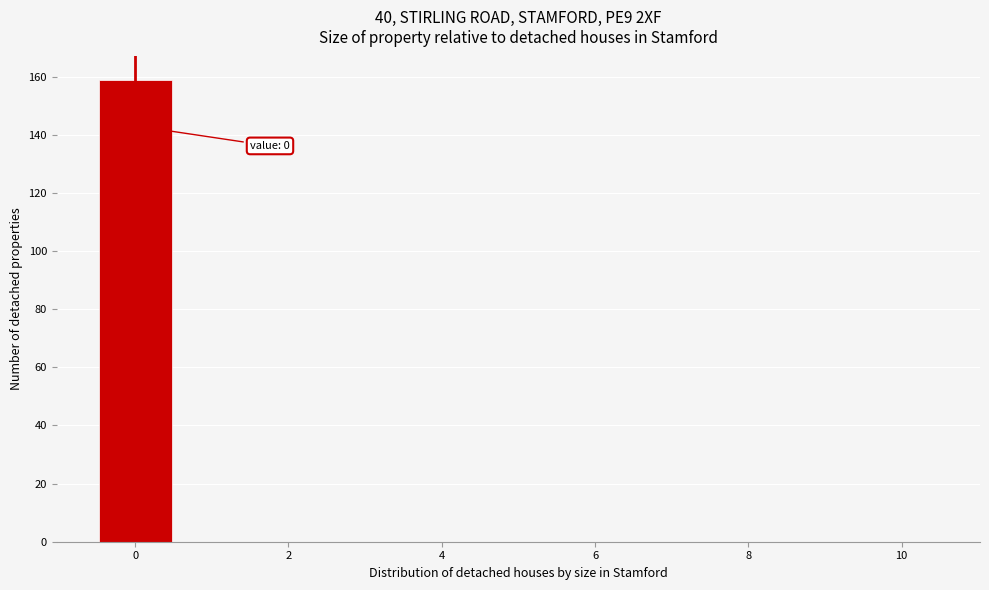

Which range on the x-axis has the tallest bar?

-0.5 to 0.5